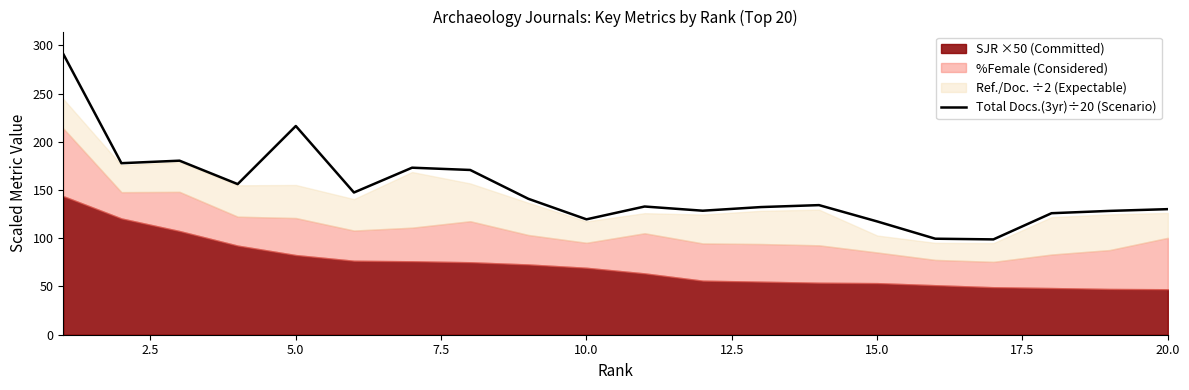

What is the greatest value displayed?

291.0